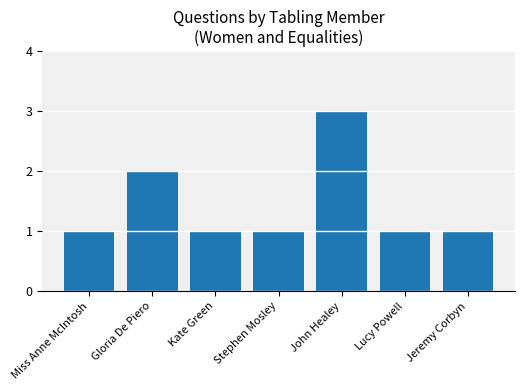

What is the sum of the values at Miss Anne McIntosh and Lucy Powell?

2